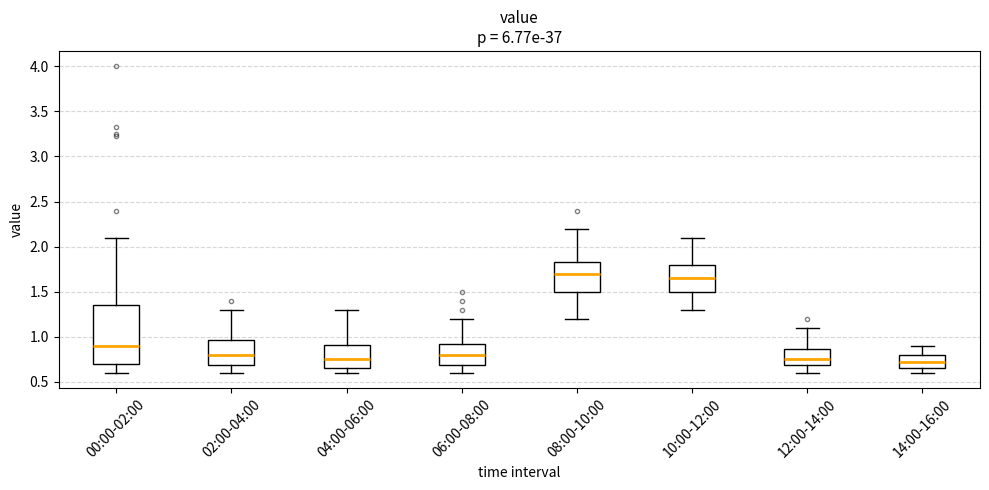

Which box has the highest median line?

08:00-10:00